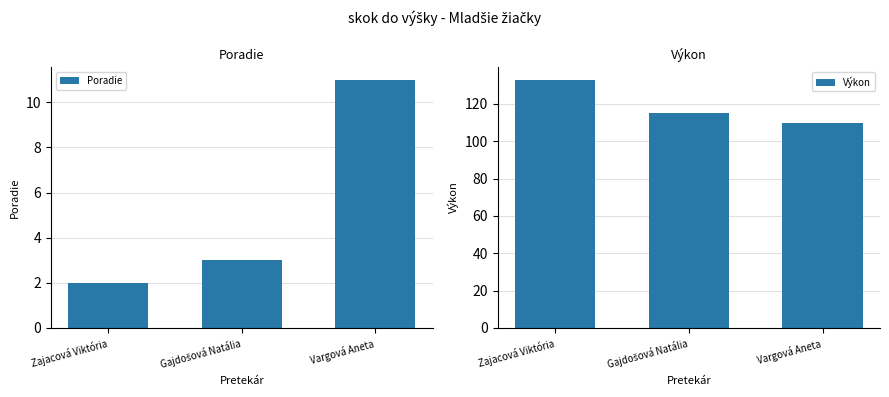

What is the difference between the second highest and minimum values in the Poradie series?

1